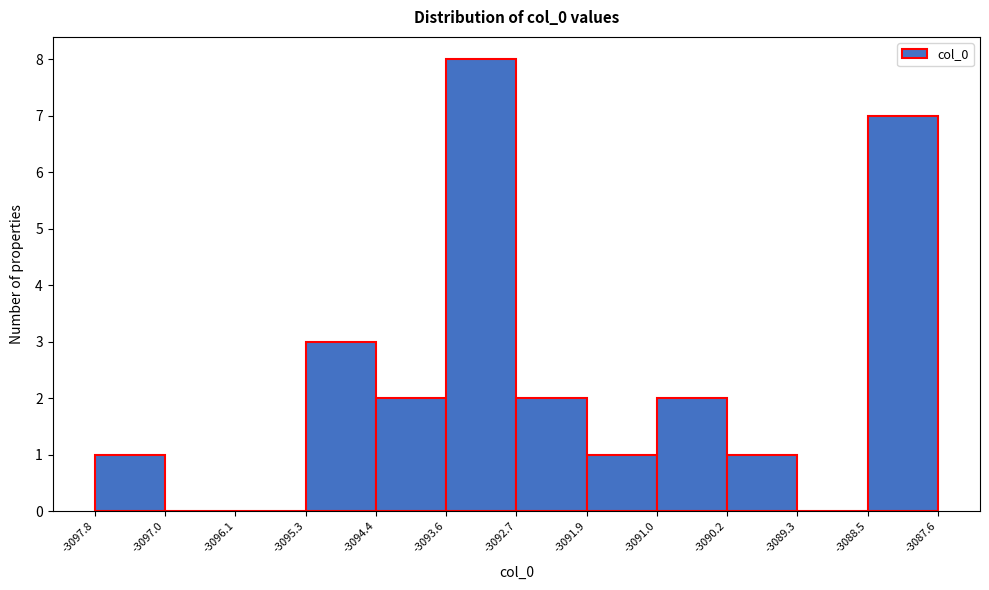

What is the height of the bar covering -3091.9 to -3091.0 on the x-axis? The values are not printed on the chart, so give them approximately, as read against the axis.

1